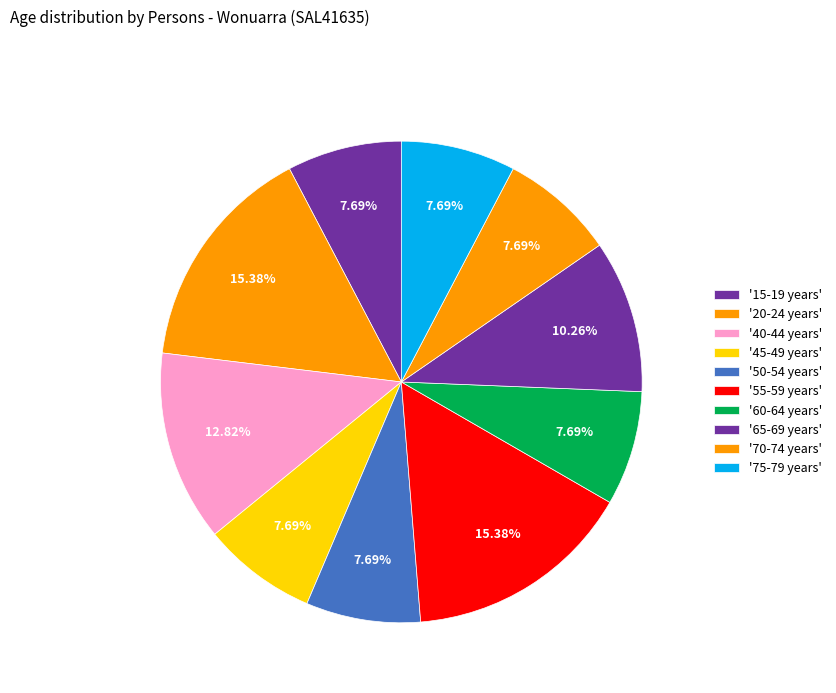

Count the number of slices in the pie.

10